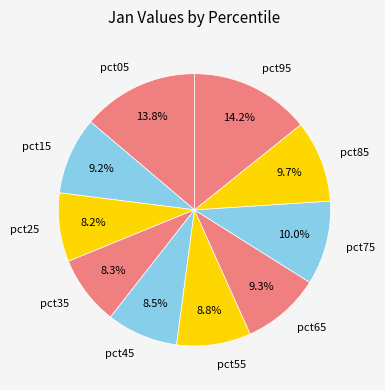

Does pct55 account for over 50% of the chart?

No